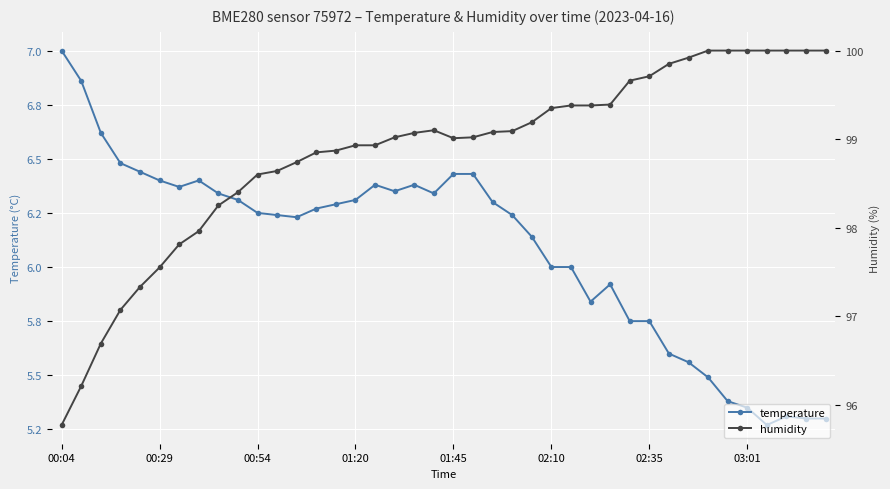

Is this an area chart (filled region under the line)?

No